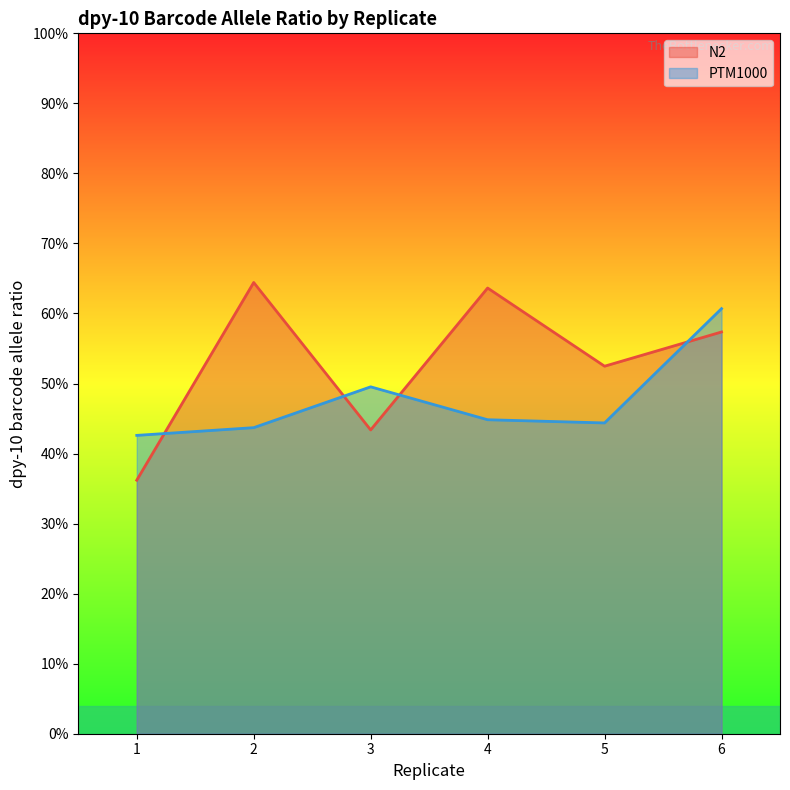

Count the N2 values in the range 0 to 1.

6